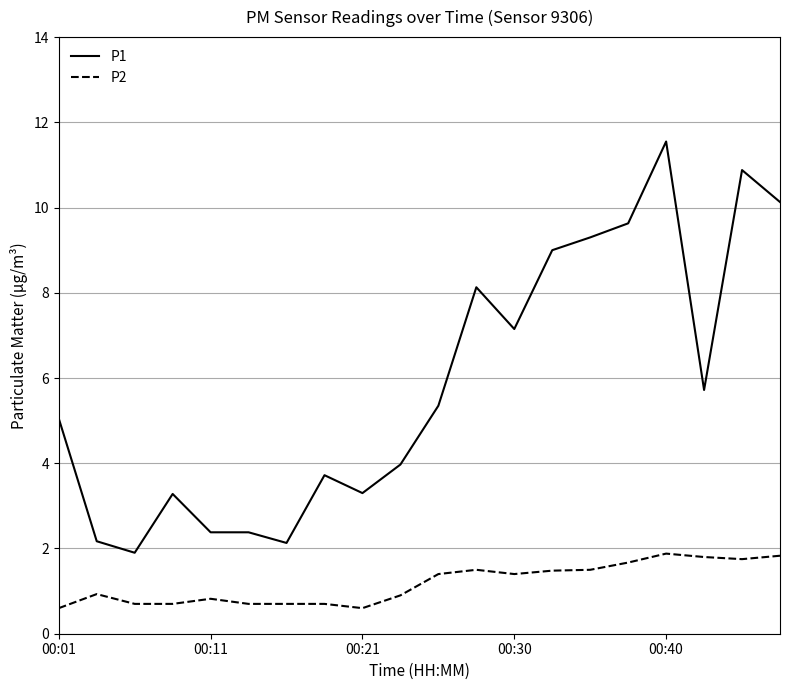

True or false: P1 and P2 intersect in this chart.

False